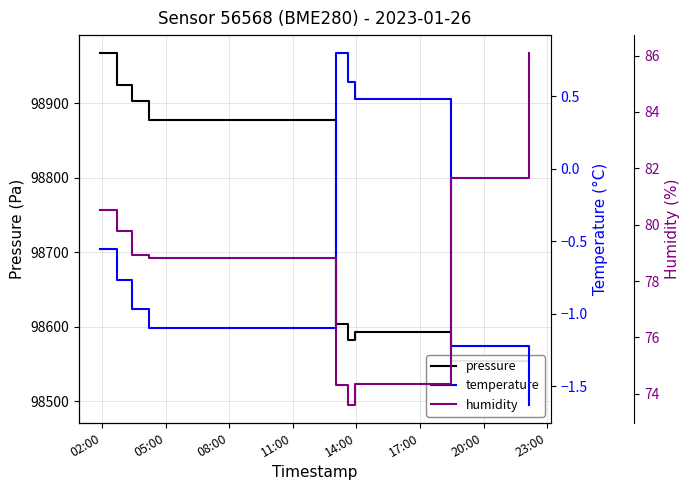

What are all the series names shown in the legend?

pressure, temperature, humidity